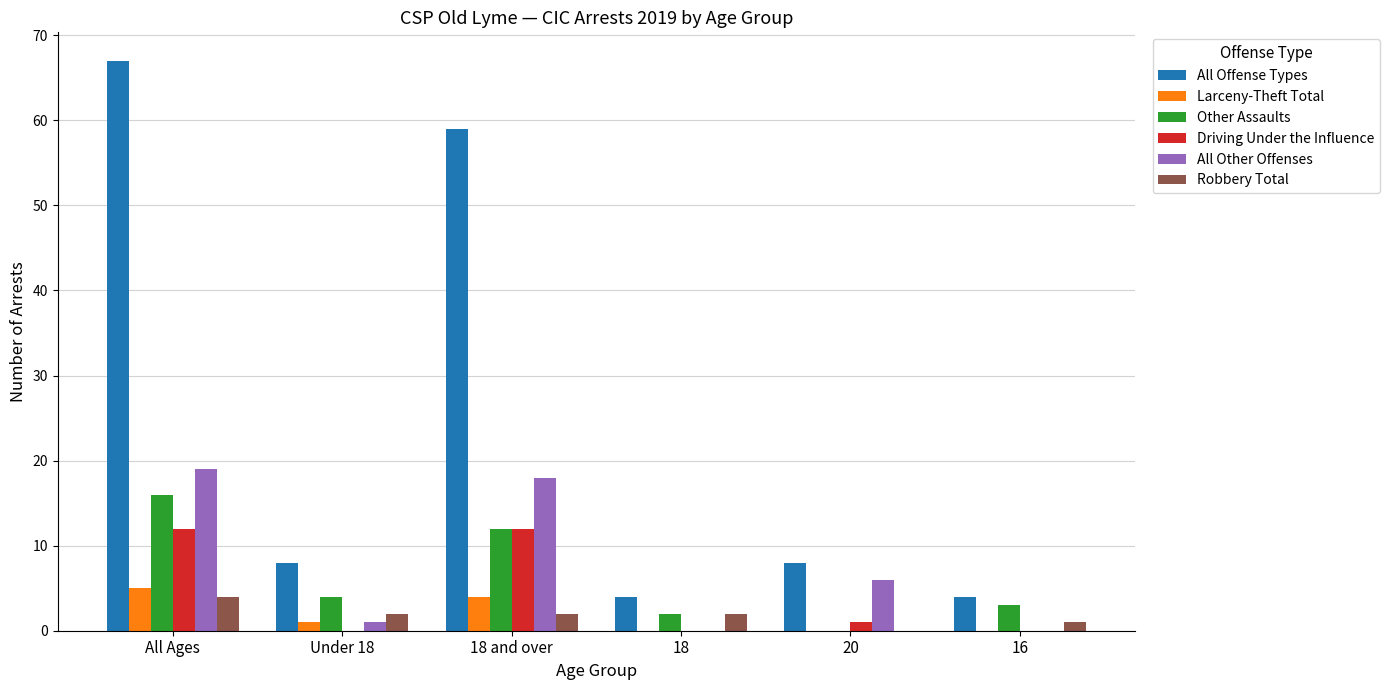

At which category does the chart reach its peak across all series?

All Ages